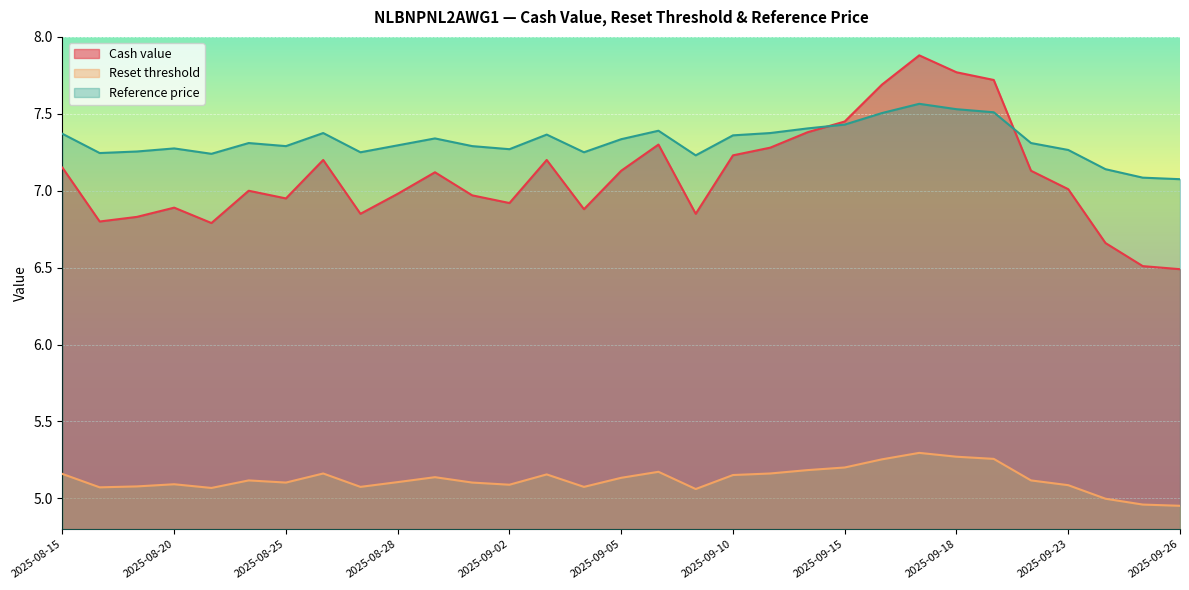

At 2025-08-19, list the series in order from smallest to largest.

Reset threshold, Cash value, Reference price